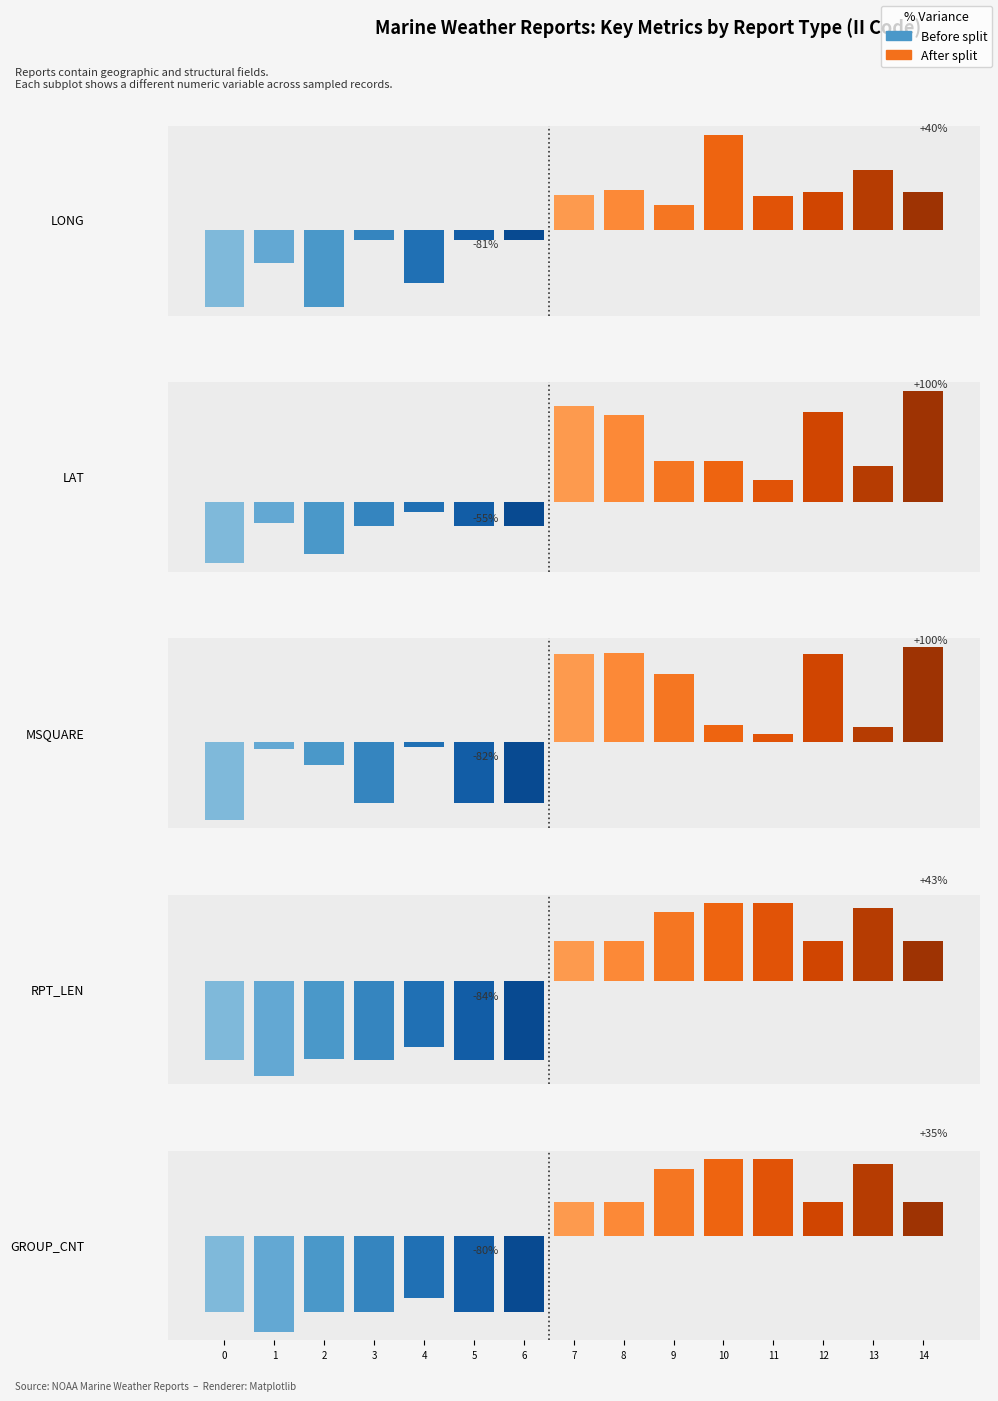

Which series has the widest spread of values?

MSQUARE